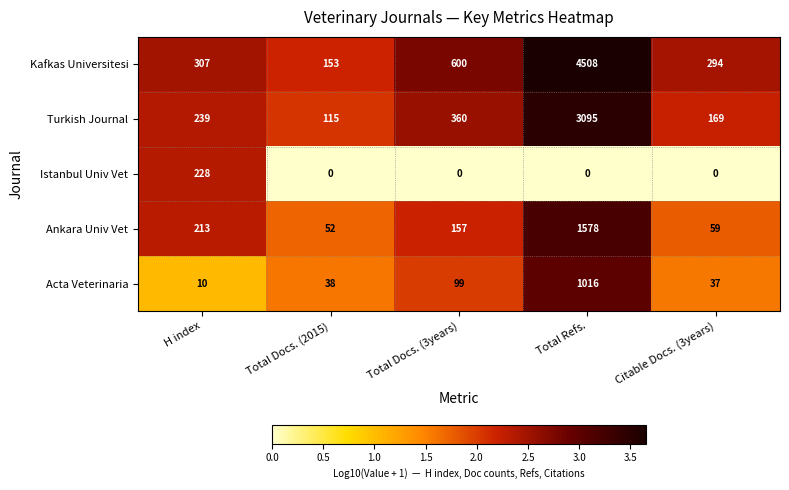

Which series has the largest range (max minus min)?

Kafkas Universitesi